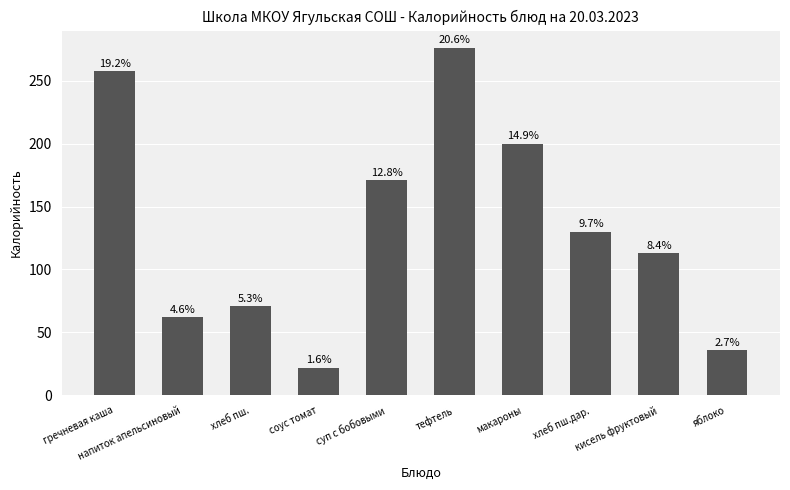

What is the value of the 3rd bar from the left?

70.8